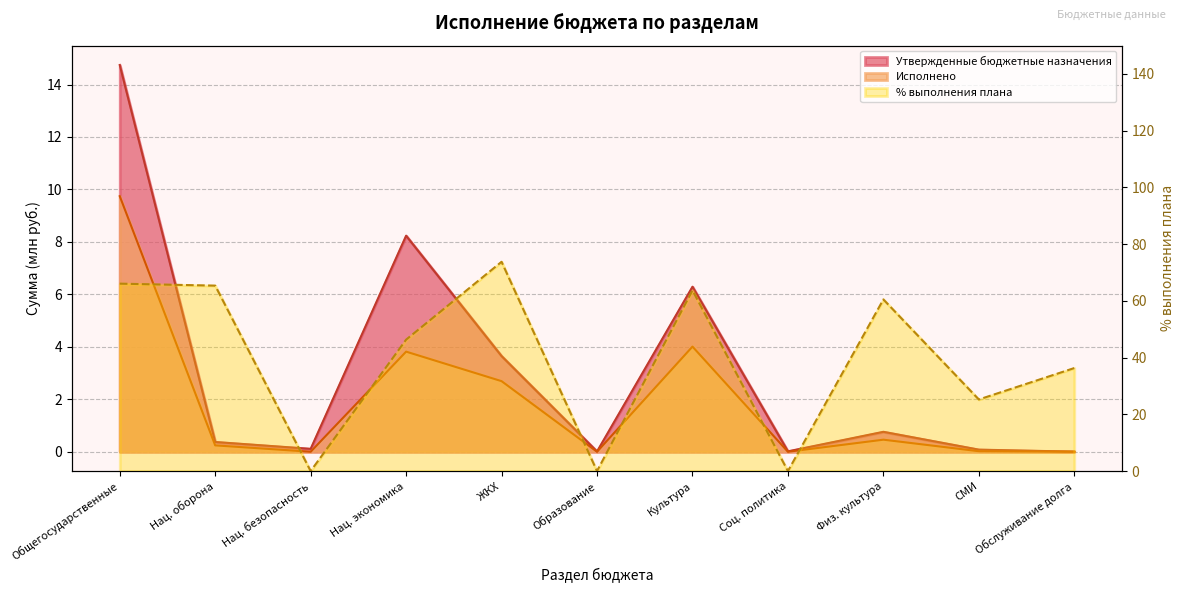

True or false: % выполнения плана and Утвержденные бюджетные назначения intersect in this chart.

True